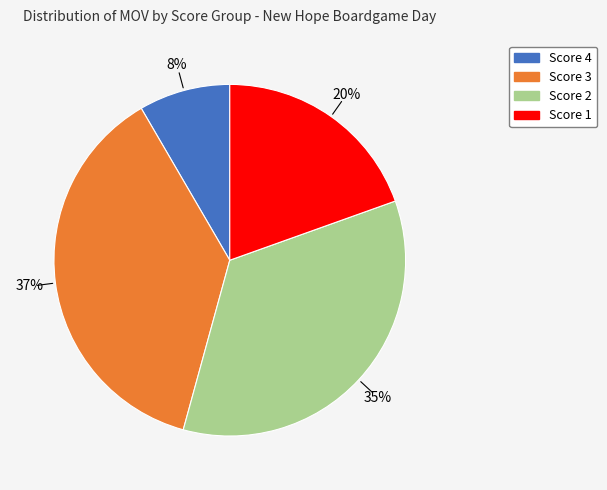

Is there a majority slice in this chart?

No